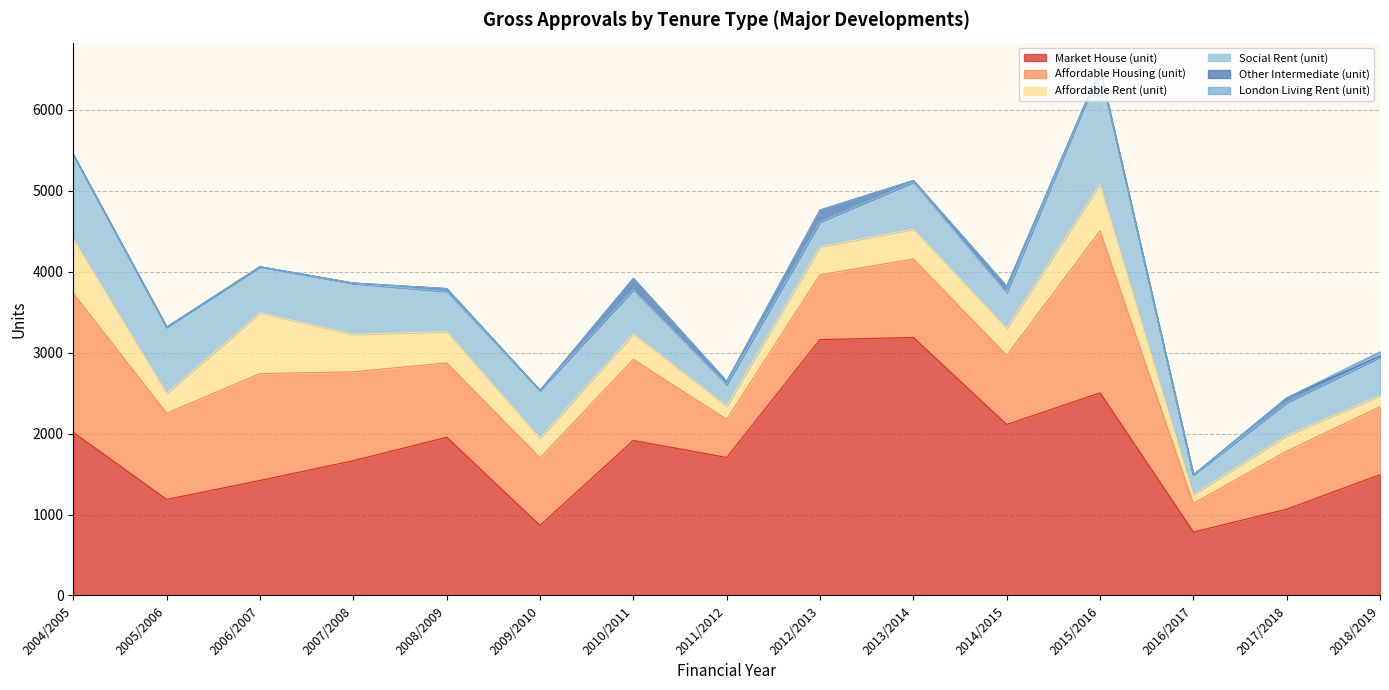

Which series has the largest total across all categories?

Market House (unit)